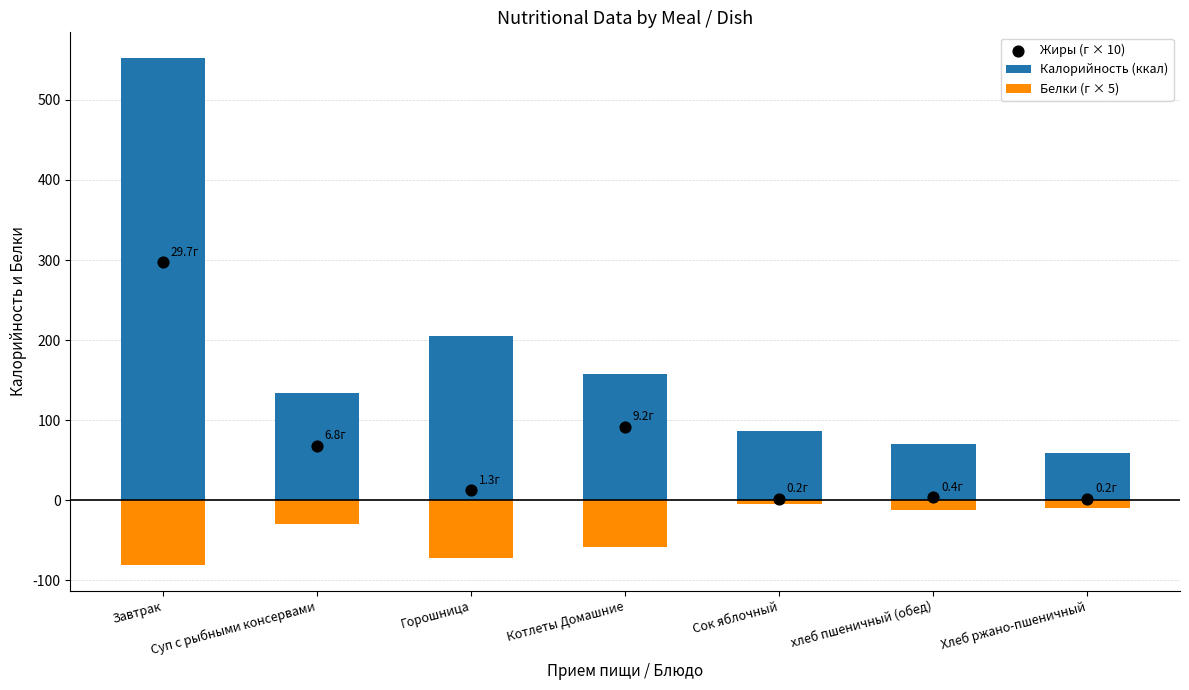

Which series contains the highest Y value?

Калорийность (ккал)